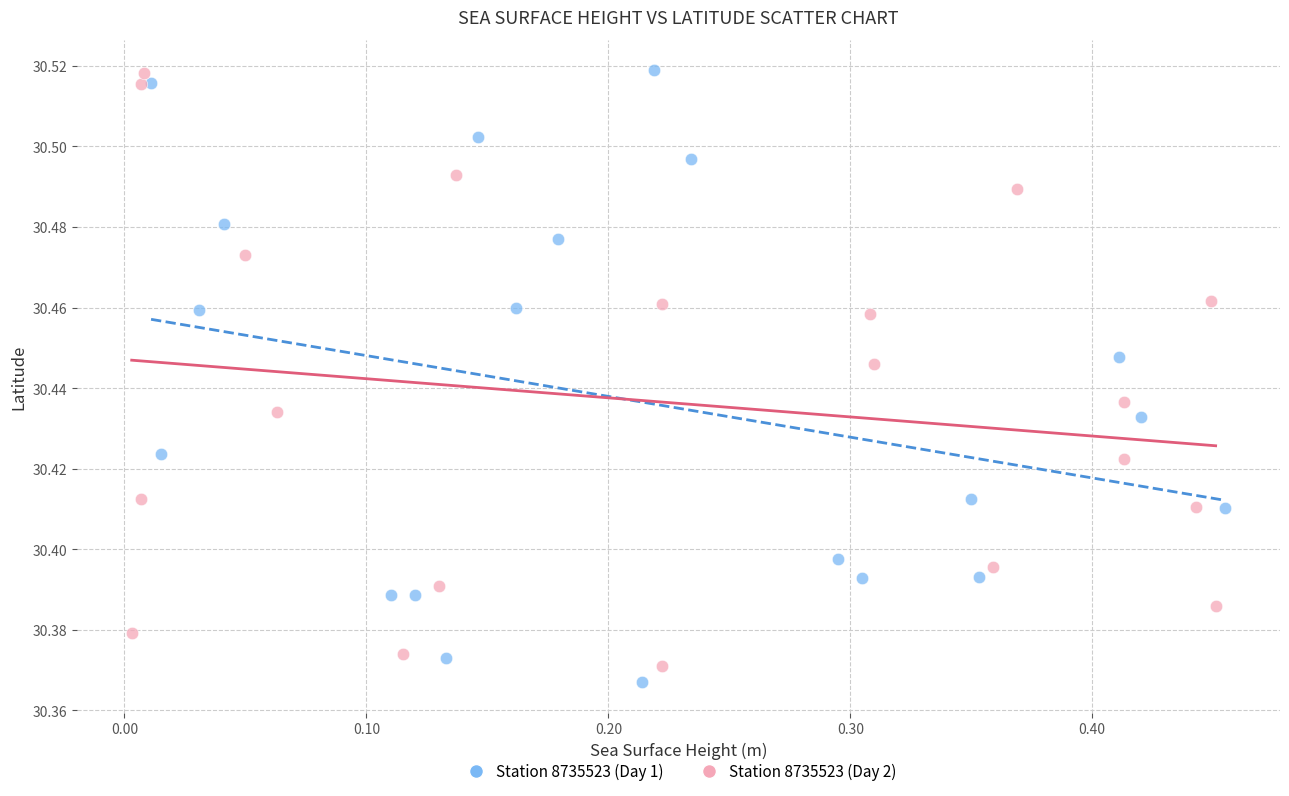

Which series has the largest Y range (max minus min)?

Station 8735523 (Day 1)